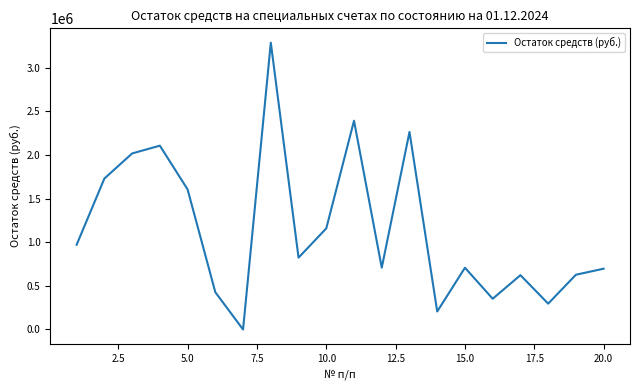

What is the maximum value shown in the chart?

3284660.6